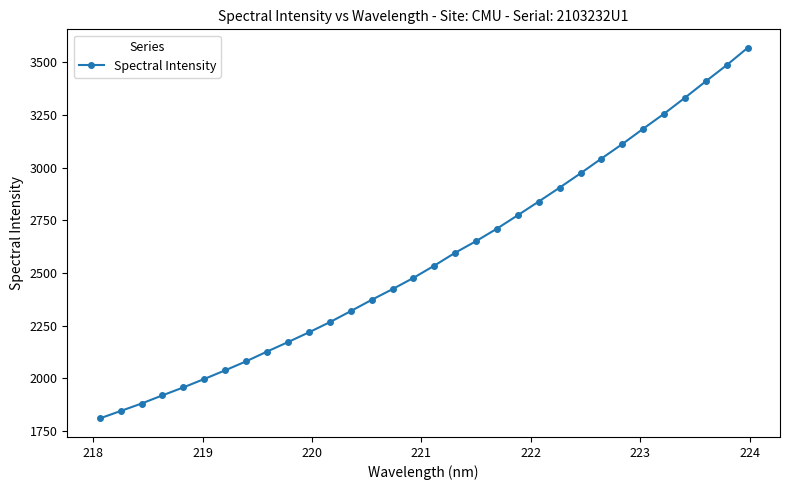

What is the smallest value displayed?

1808.6